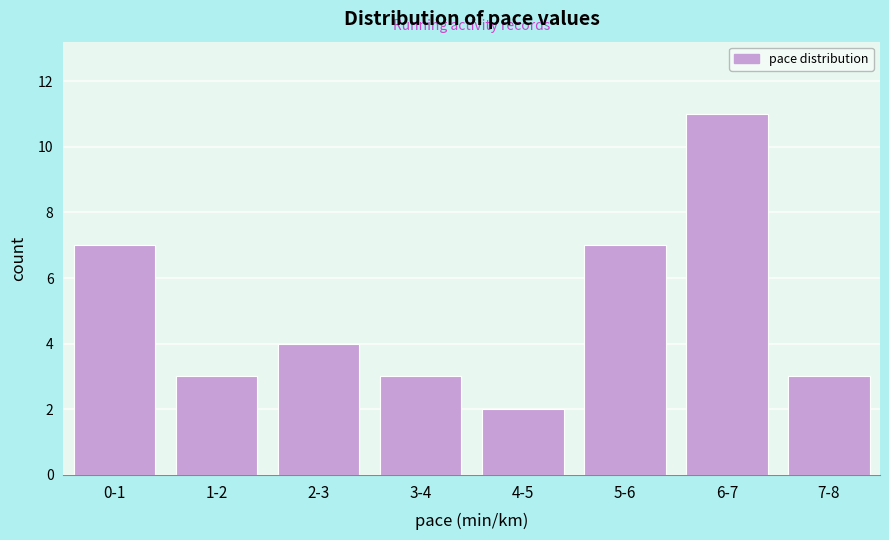

Reading right to left, list all the values displayed in this chart.

3	11	7	2	3	4	3	7